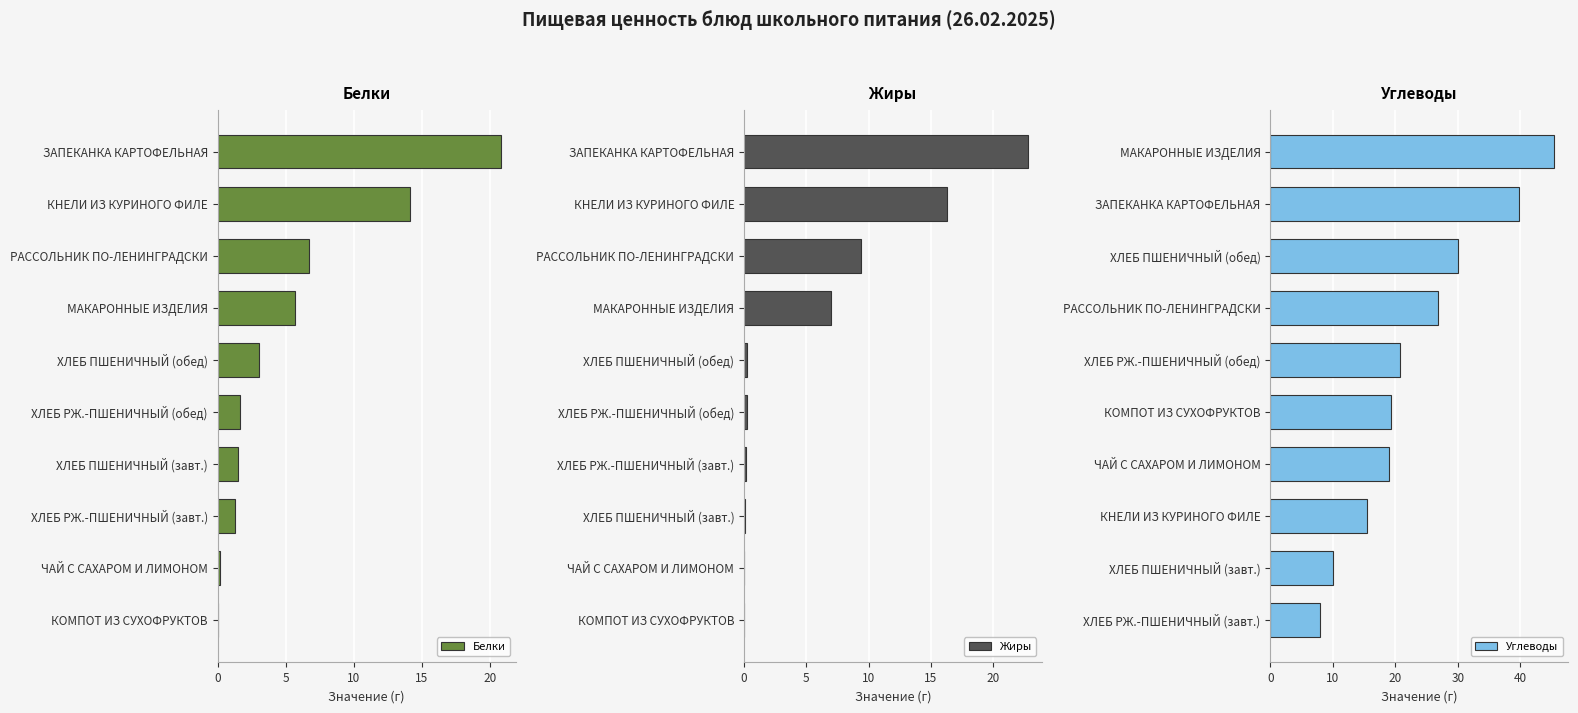

Rank the categories by Углеводы value from highest to lowest.

МАКАРОННЫЕ ИЗДЕЛИЯ, ЗАПЕКАНКА КАРТОФЕЛЬНАЯ, ХЛЕБ ПШЕНИЧНЫЙ (обед), РАССОЛЬНИК ПО-ЛЕНИНГРАДСКИ, ХЛЕБ РЖ.-ПШЕНИЧНЫЙ (обед), КОМПОТ ИЗ СУХОФРУКТОВ, ЧАЙ С САХАРОМ И ЛИМОНОМ, КНЕЛИ ИЗ КУРИНОГО ФИЛЕ, ХЛЕБ ПШЕНИЧНЫЙ (завт.), ХЛЕБ РЖ.-ПШЕНИЧНЫЙ (завт.)